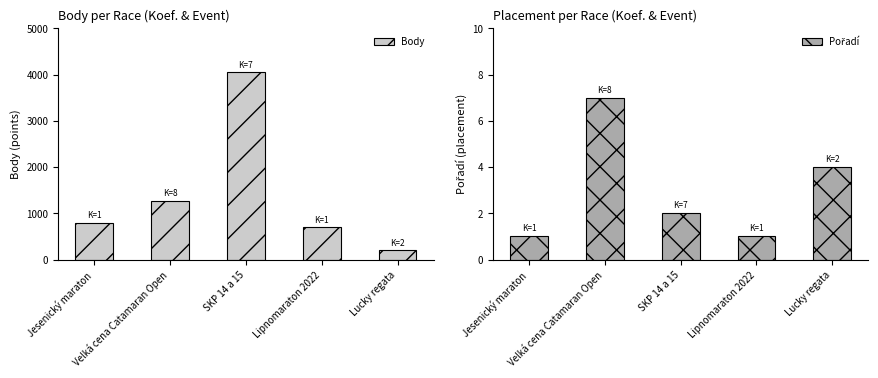

How many data points does each series have?

5